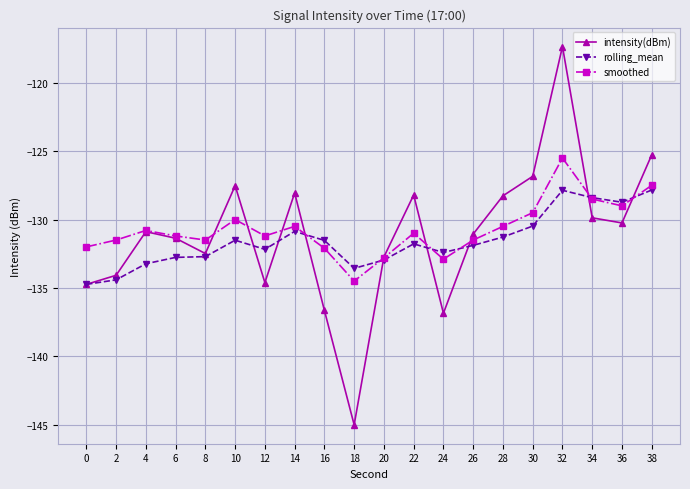

What is the total value across all series at 34?

-386.8